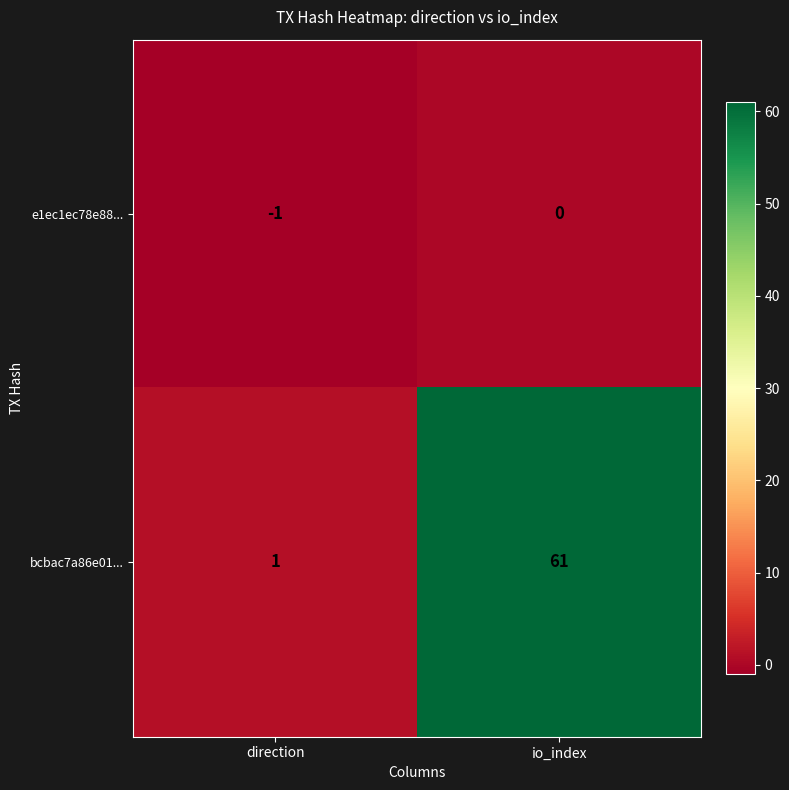

What is the difference between the highest and lowest values at io_index?

61